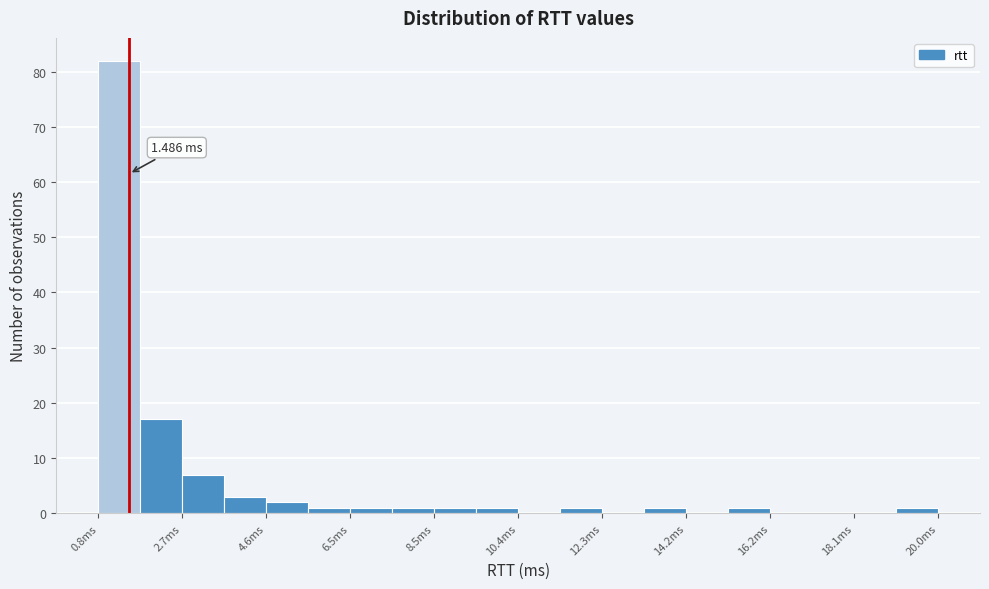

Over which range of the x-axis is the bar tallest?

0.8 to 1.8